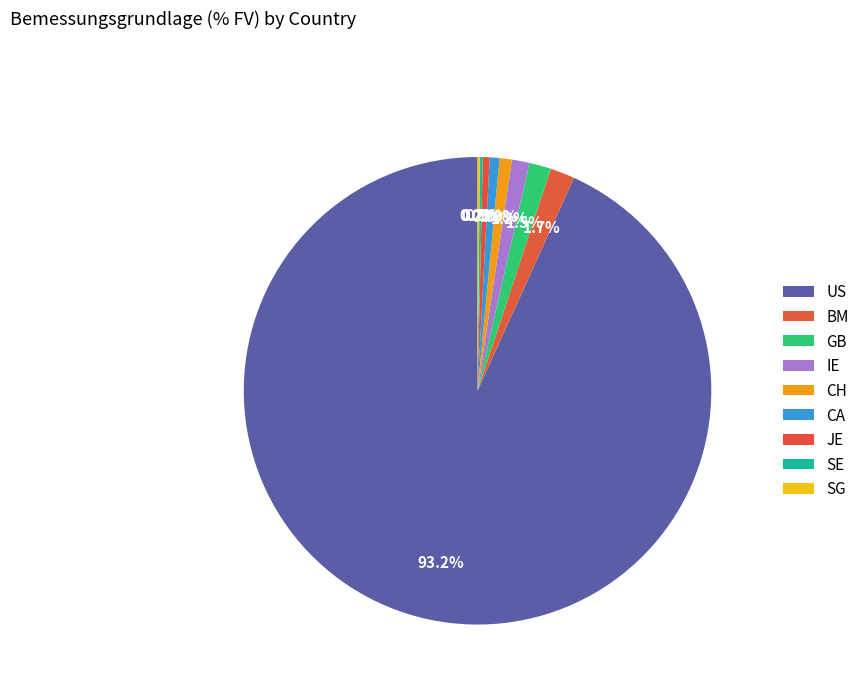

True or false: CA accounts for 12% of the total.

False